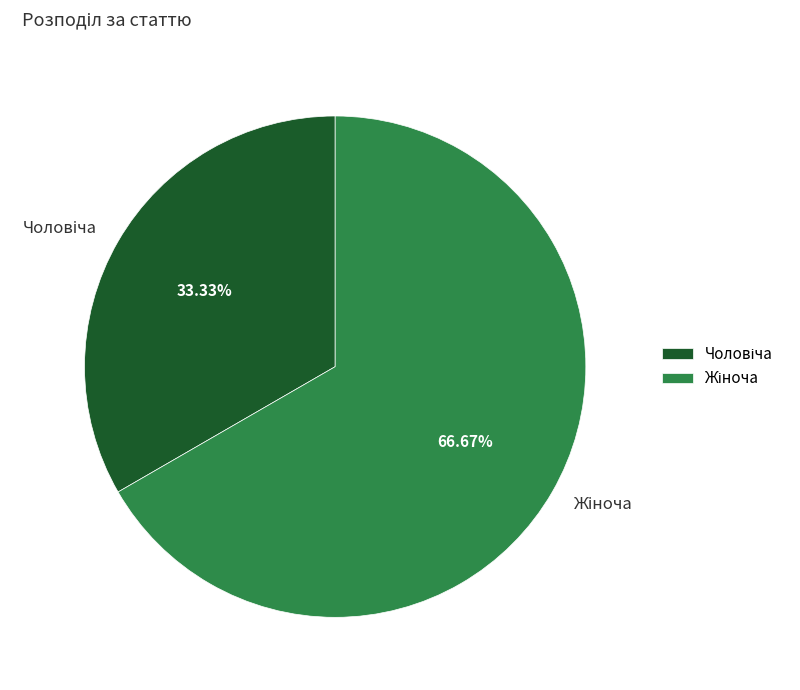

Does any single category account for the majority?

Yes